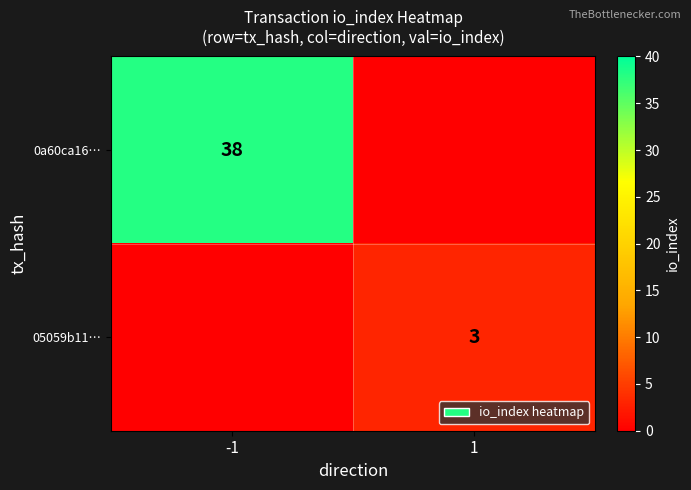

The 0a60ca16… series shows 22 at -1. True or false?

False